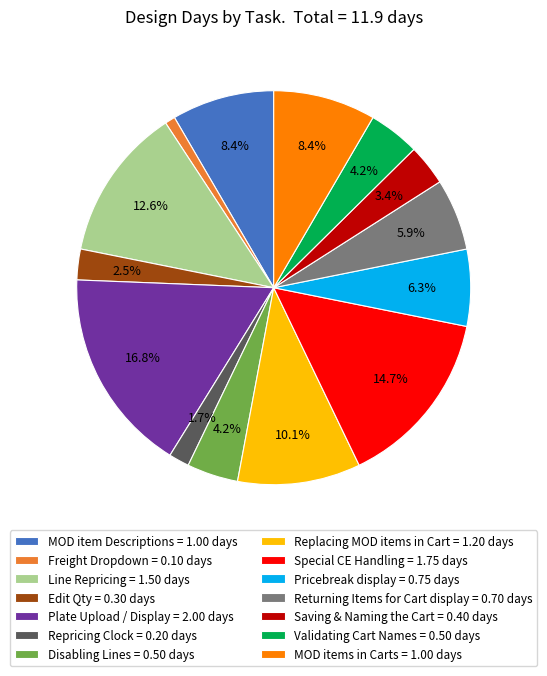

What is the ratio of the value at Pricebreak display = 0.75 days to the value at Disabling Lines = 0.50 days?

1.5